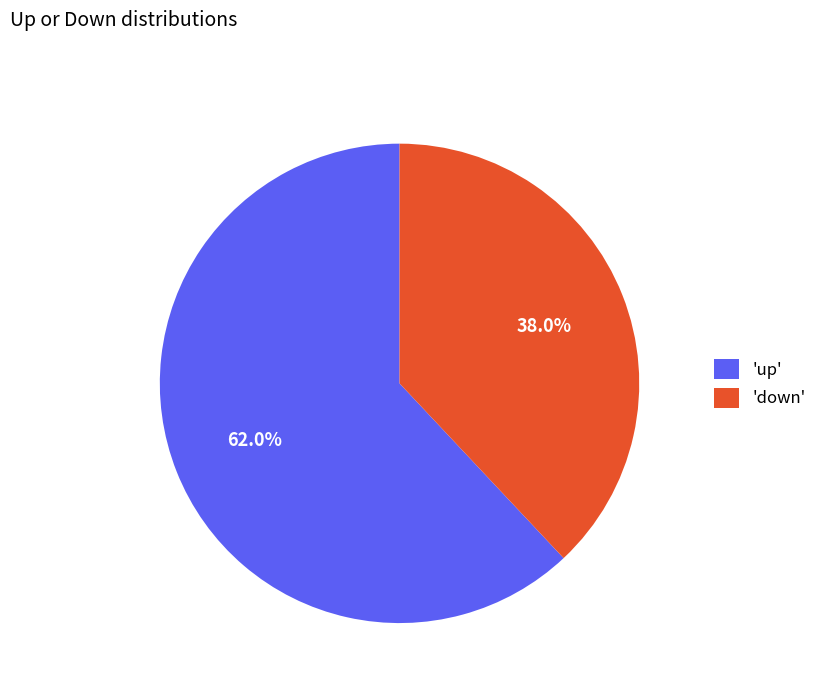

Which has a higher value, 'down' or 'up'?

'up'